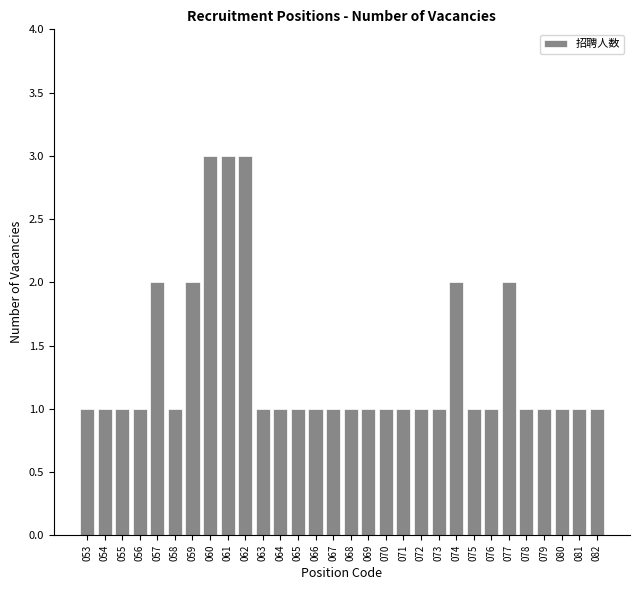

Reading right to left, what are all the values shown in this chart?

082=1	081=1	080=1	079=1	078=1	077=2	076=1	075=1	074=2	073=1	072=1	071=1	070=1	069=1	068=1	067=1	066=1	065=1	064=1	063=1	062=3	061=3	060=3	059=2	058=1	057=2	056=1	055=1	054=1	053=1